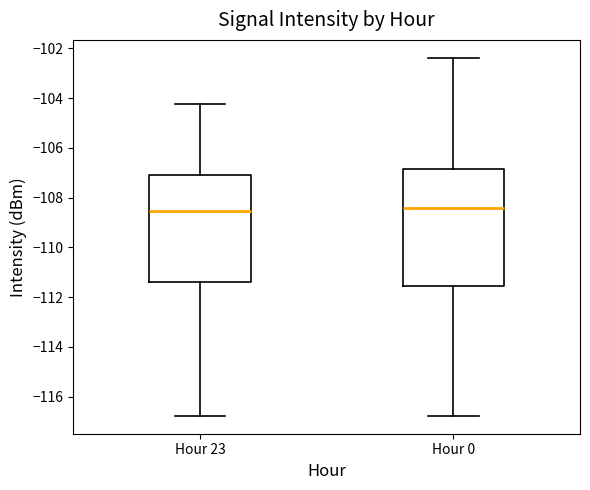

Where is the lower edge of the box for Hour 23 on the y-axis? The values are not printed on the chart, so give them approximately, as read against the axis.

-111.4